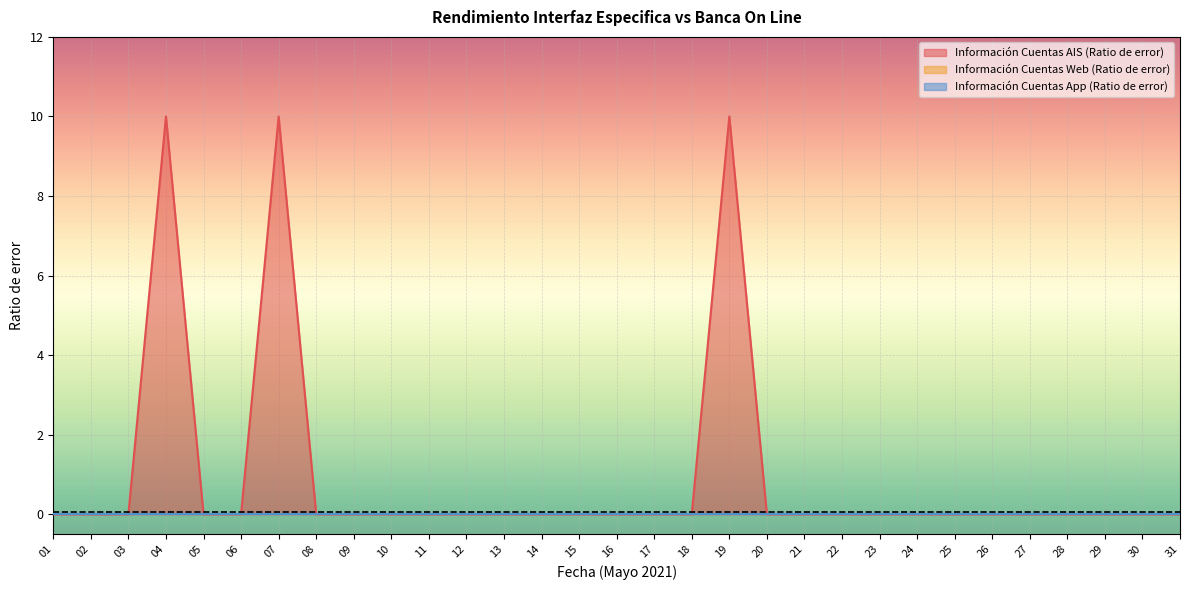

Count the number of data series in this chart.

3